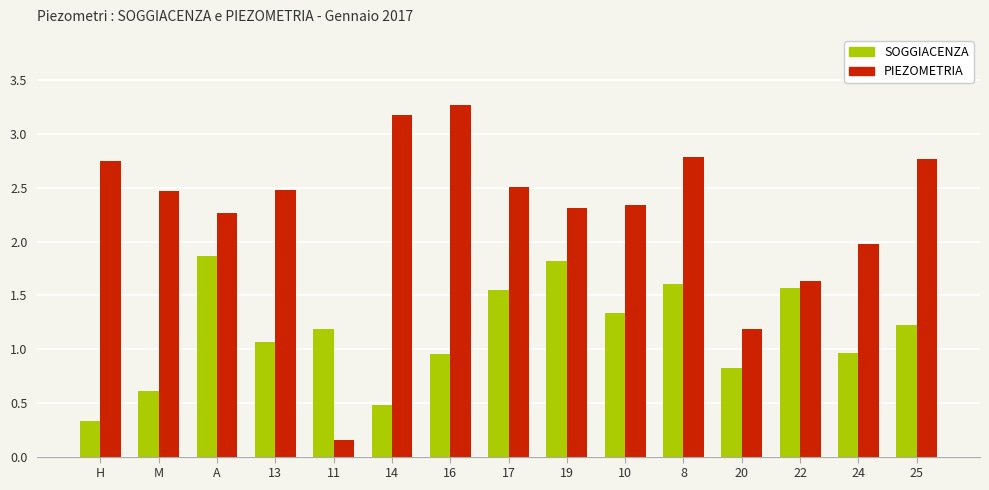

What is the highest value of the SOGGIACENZA series?

1.9